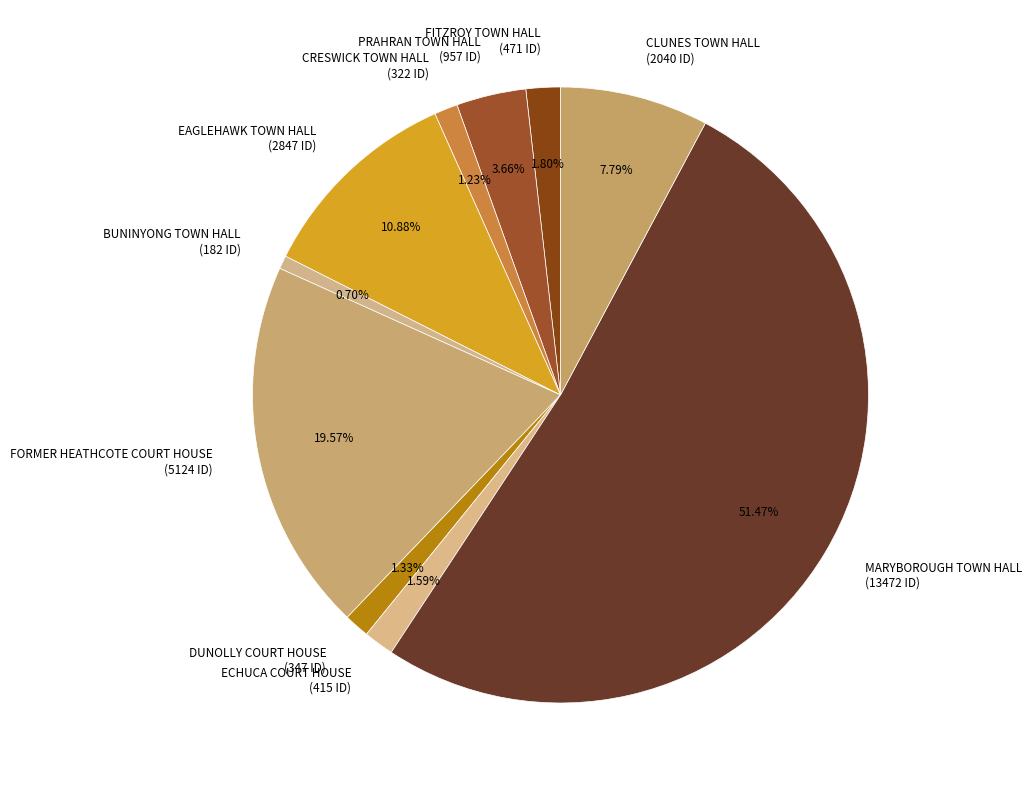

To the nearest percent, what portion does ECHUCA COURT HOUSE represent?

2%